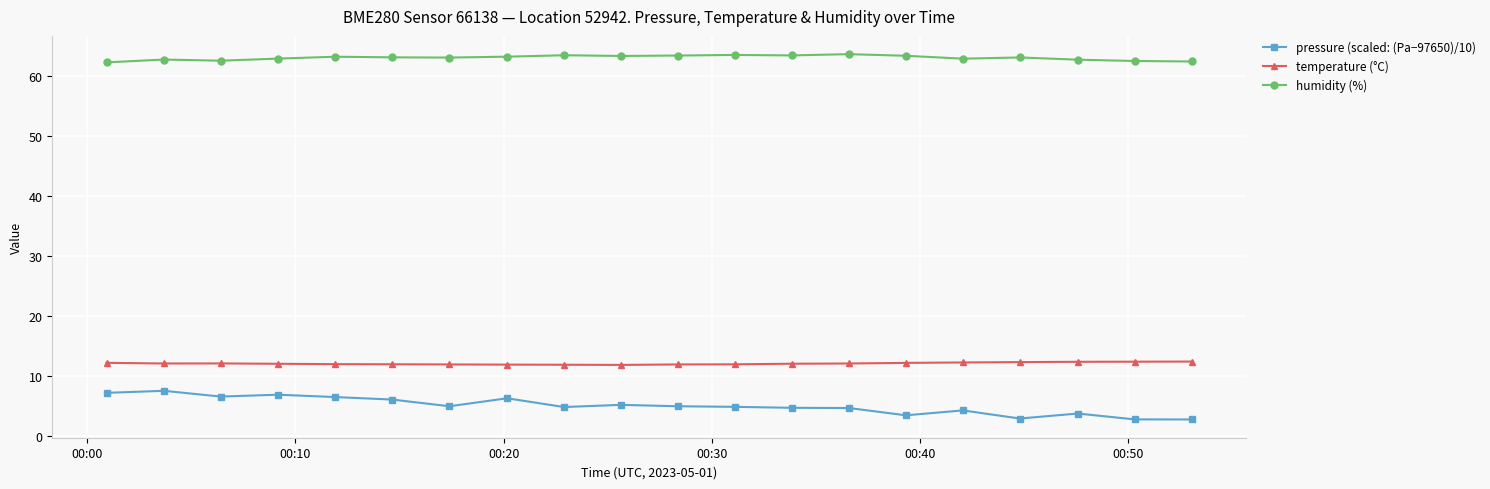

What is the average value of the humidity (%) series?

63.1